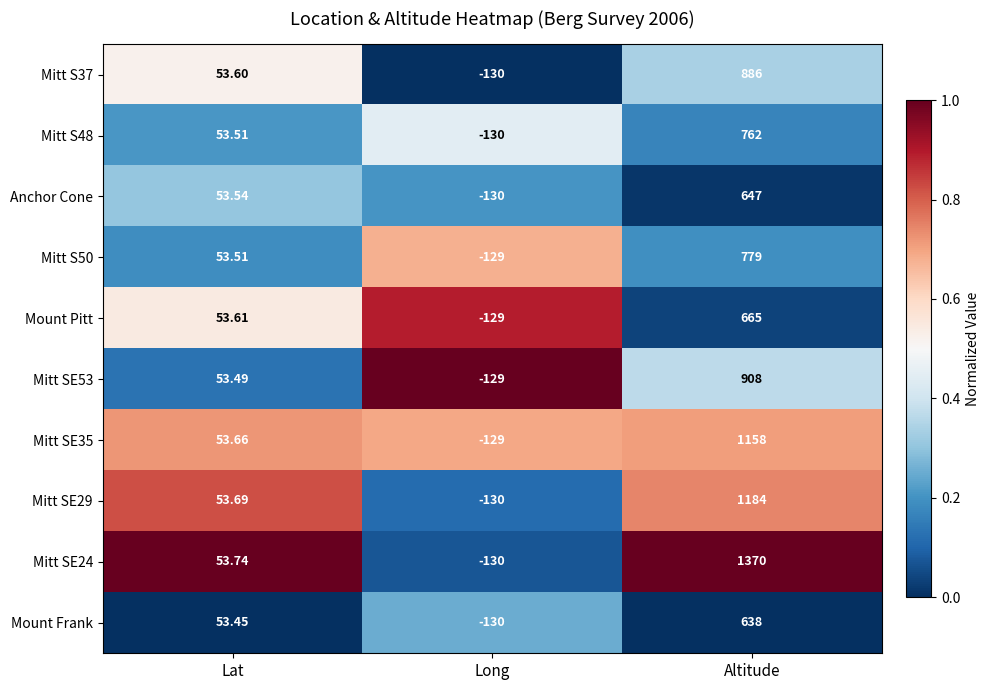

At which label does Mount Pitt first exceed 53?

Lat